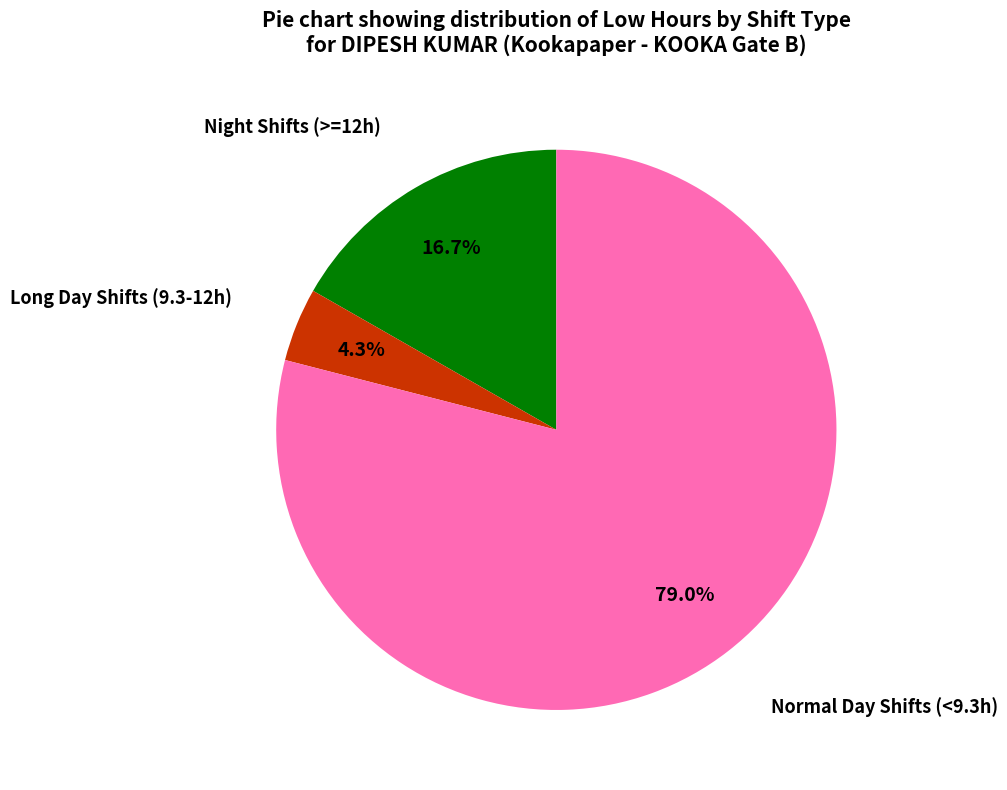

Does any single category account for the majority?

Yes